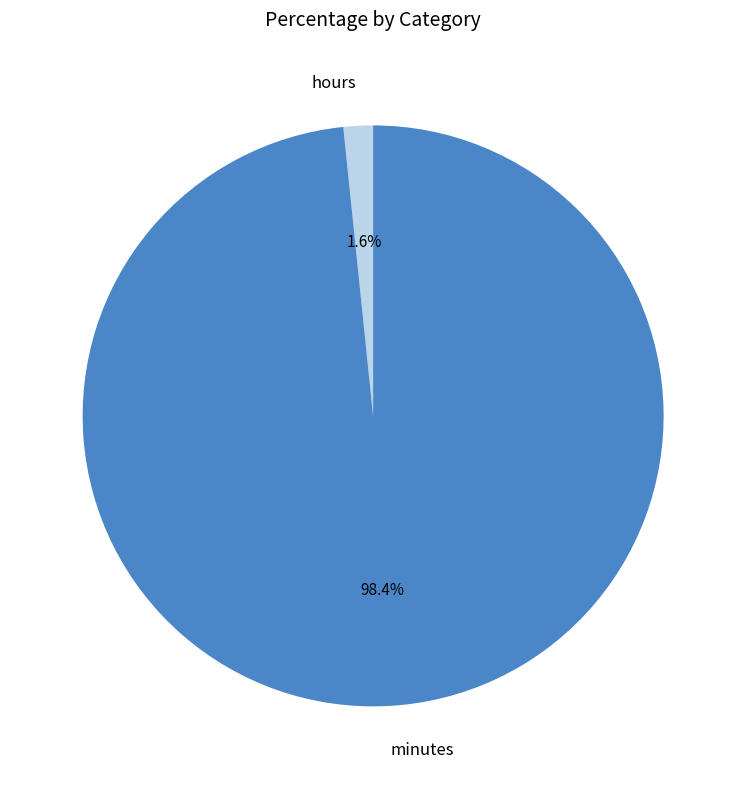

How many segments does this pie chart have?

2